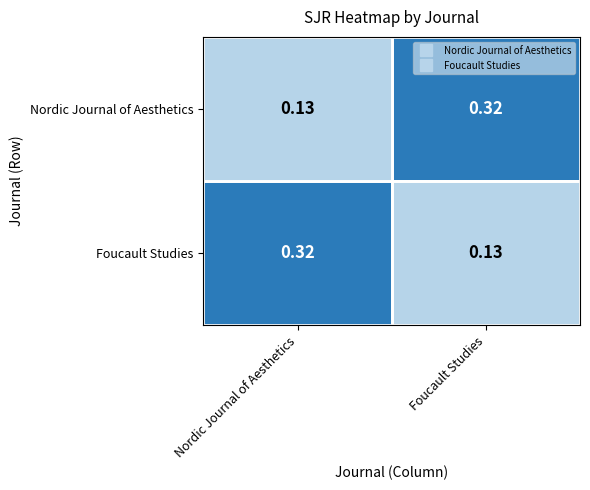

At Nordic Journal of Aesthetics, list the series in order from smallest to largest.

Nordic Journal of Aesthetics, Foucault Studies